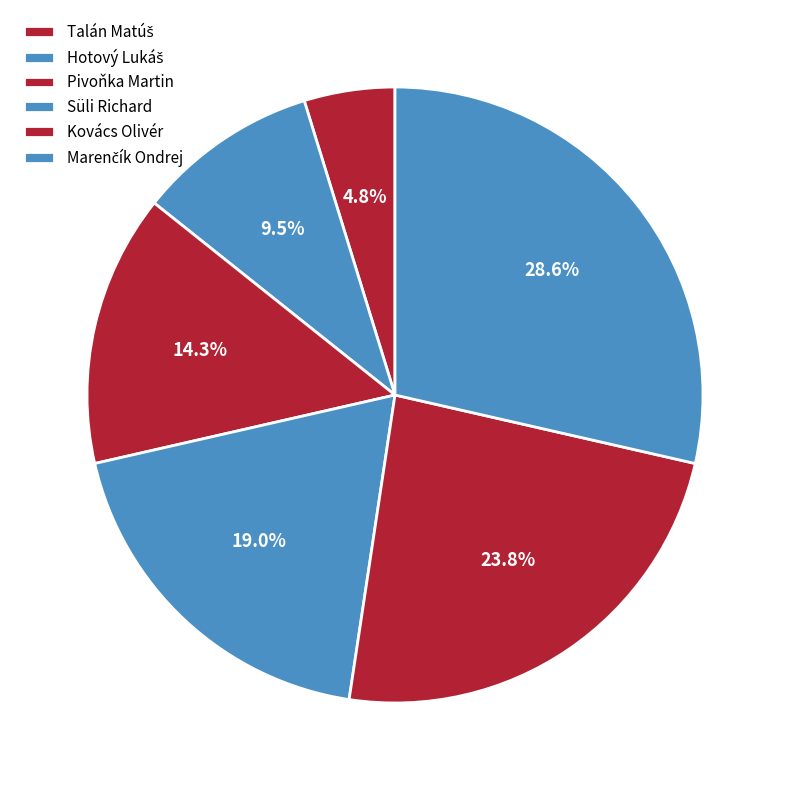

How many segments does this pie chart have?

6